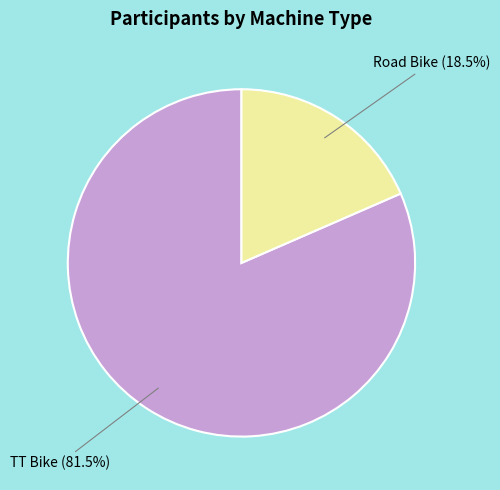

What portion of the pie excludes TT Bike?

18.5%